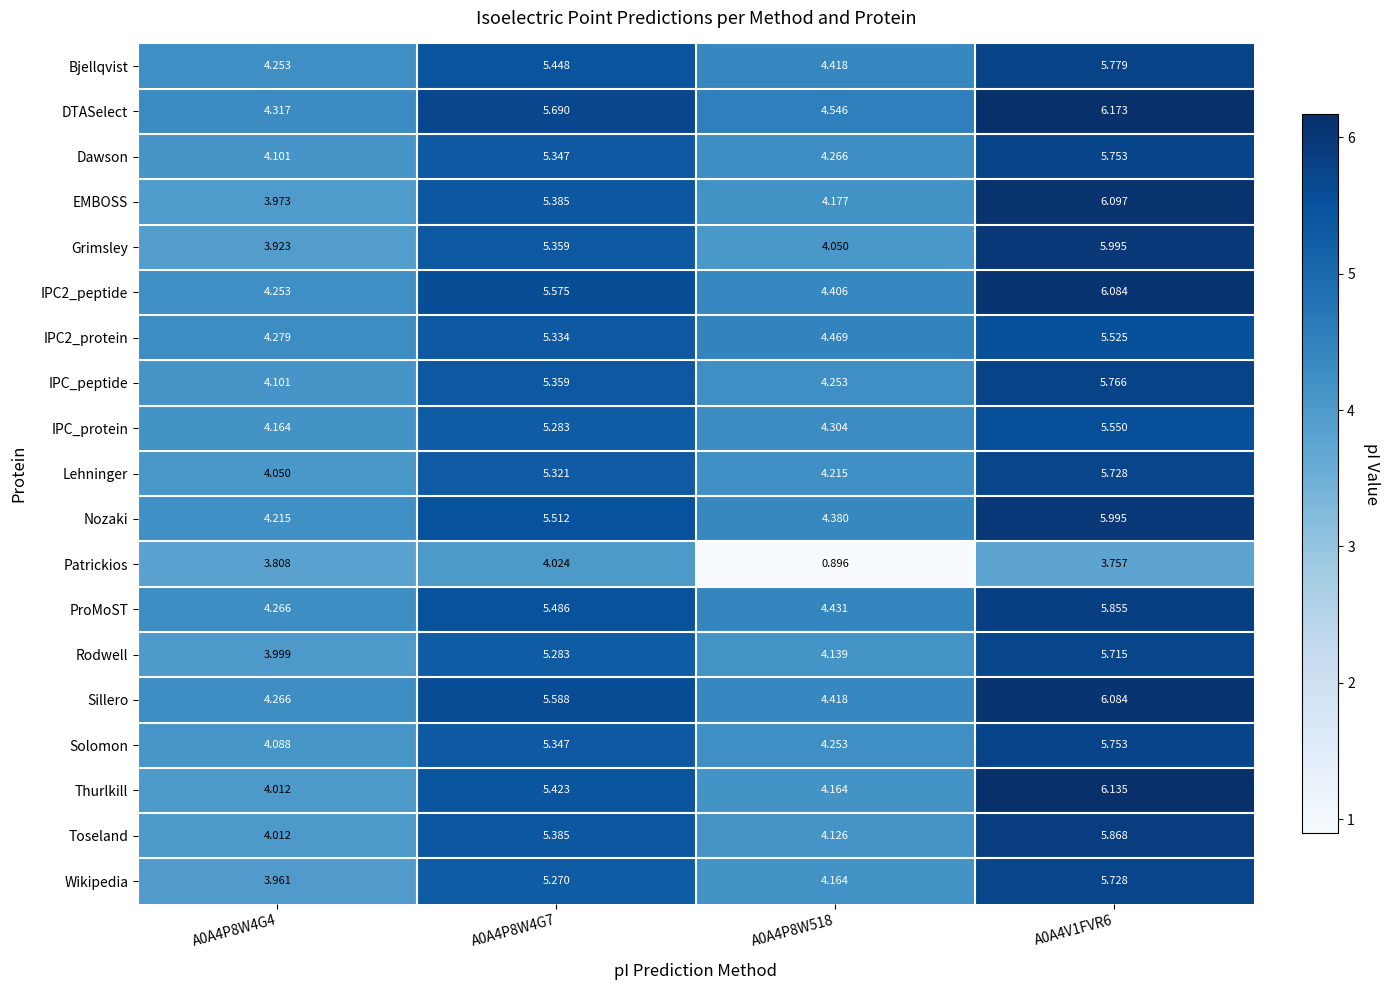

Is the value of IPC_protein at A0A4P8W4G7 greater than the value of Nozaki at A0A4P8W4G7?

No